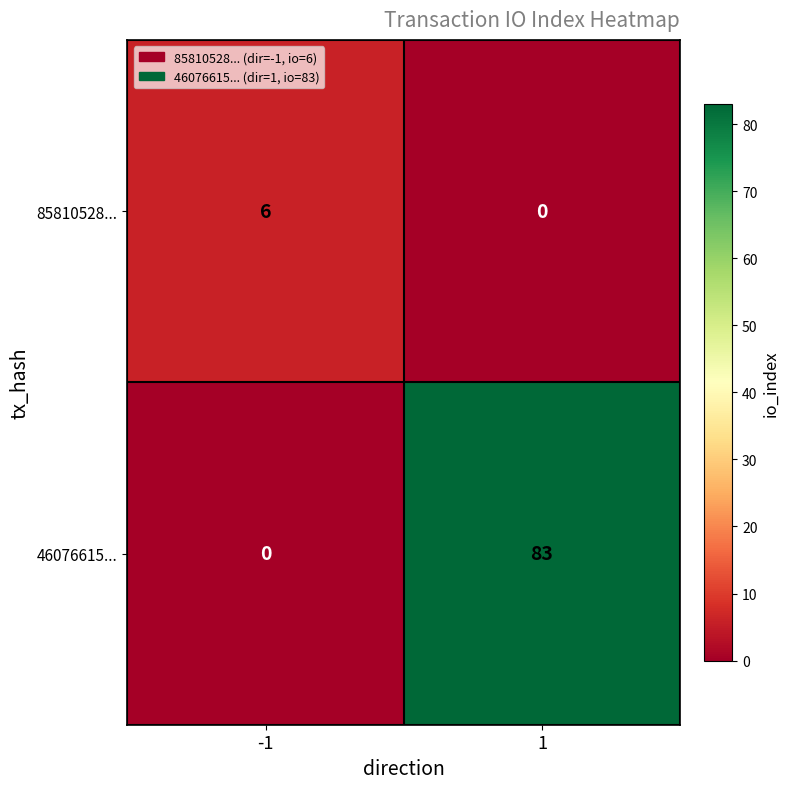

What is the total value across all series at 1?

83